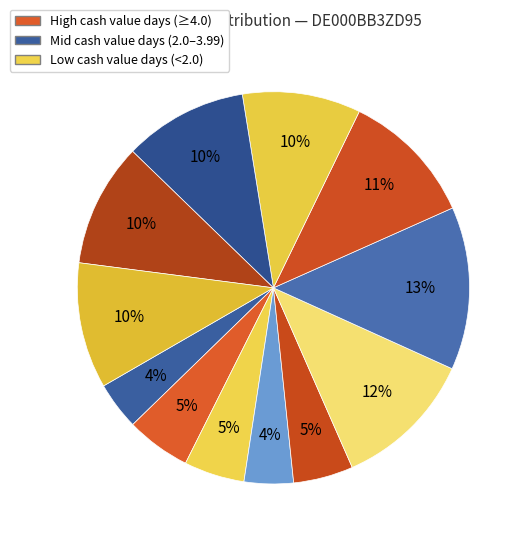

How many segments does this pie chart have?

12